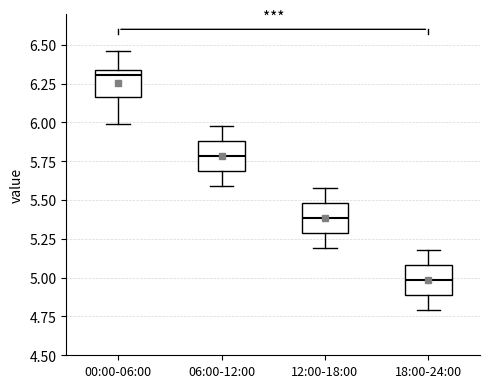

Which box's median line is the highest?

00:00-06:00